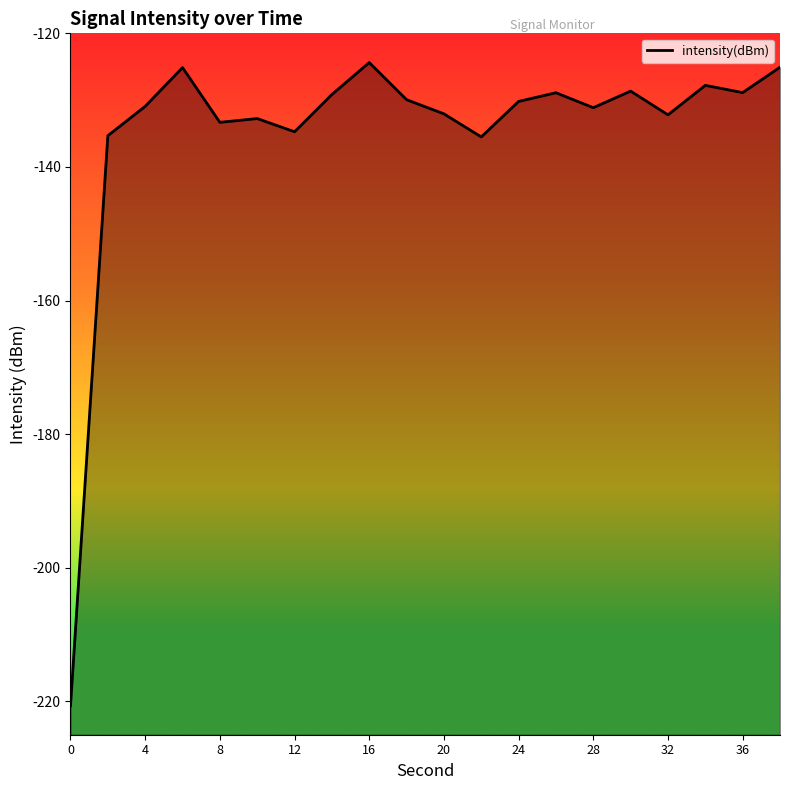

What is the sum of all values?

-2696.7